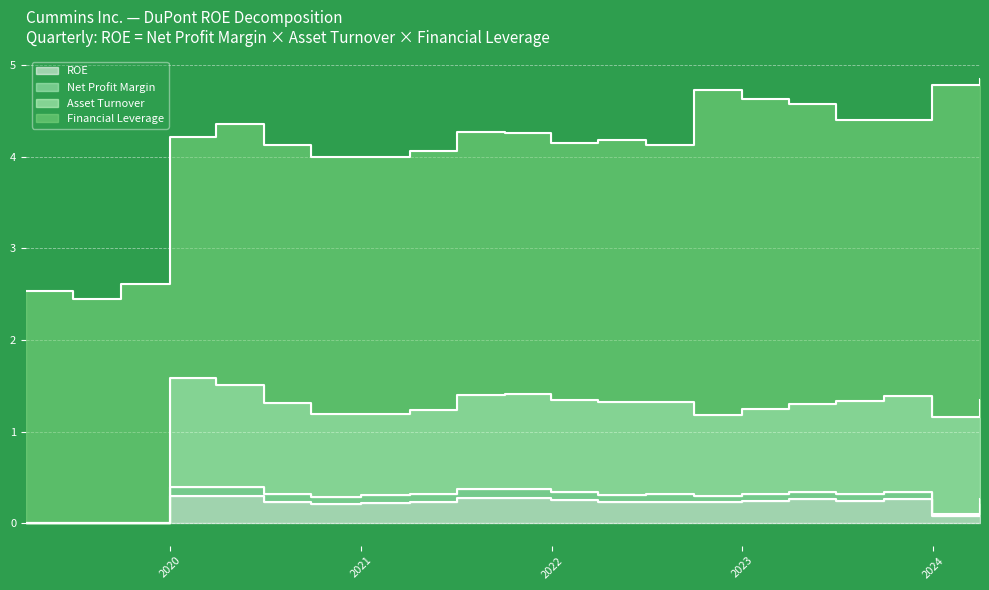

What is the highest value of the Net Profit Margin series?

0.4